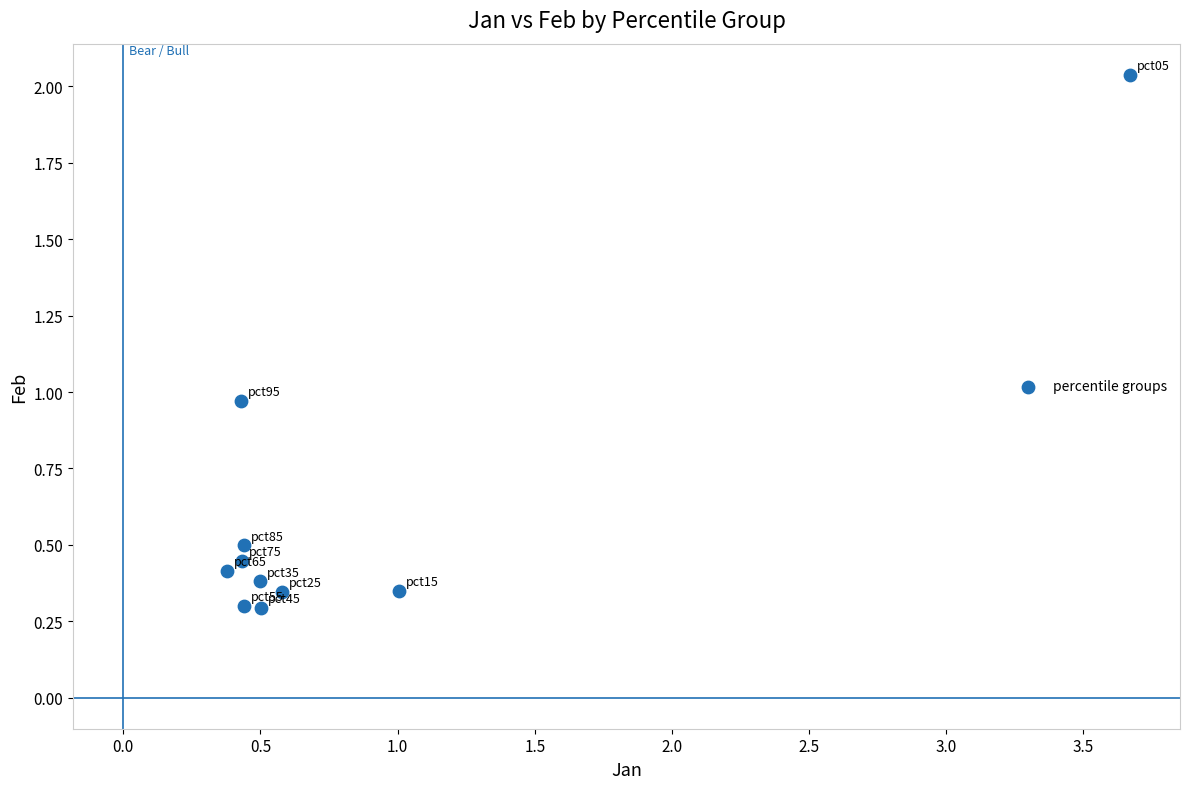

What is the average Y value?

0.6